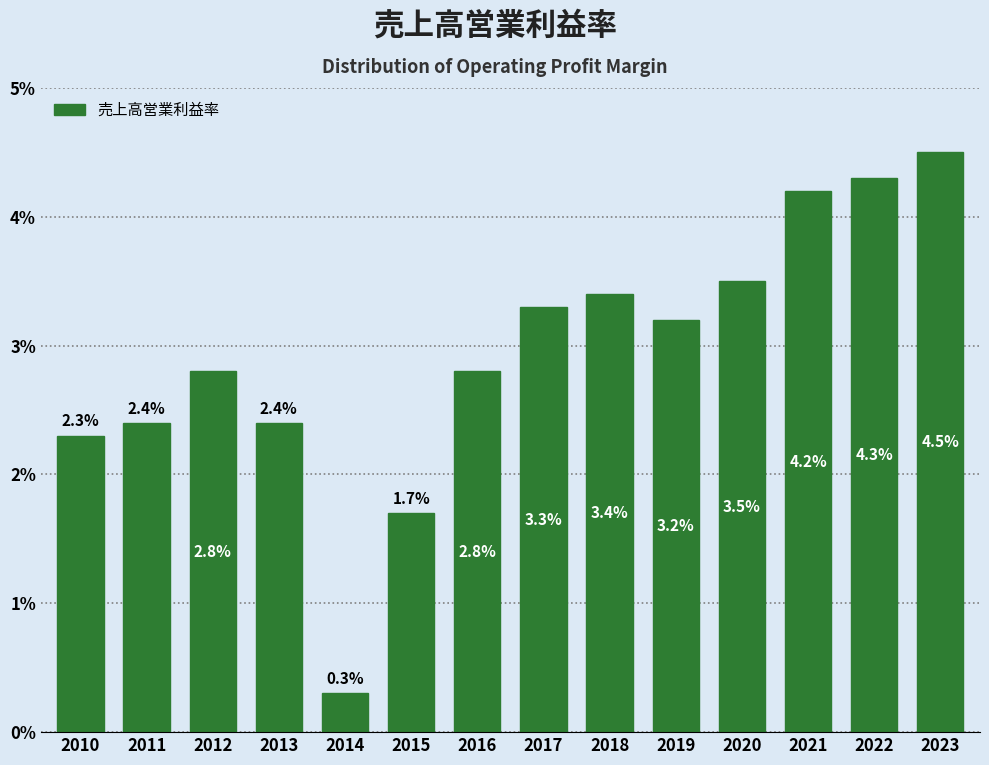

Does the chart contain any negative values?

No